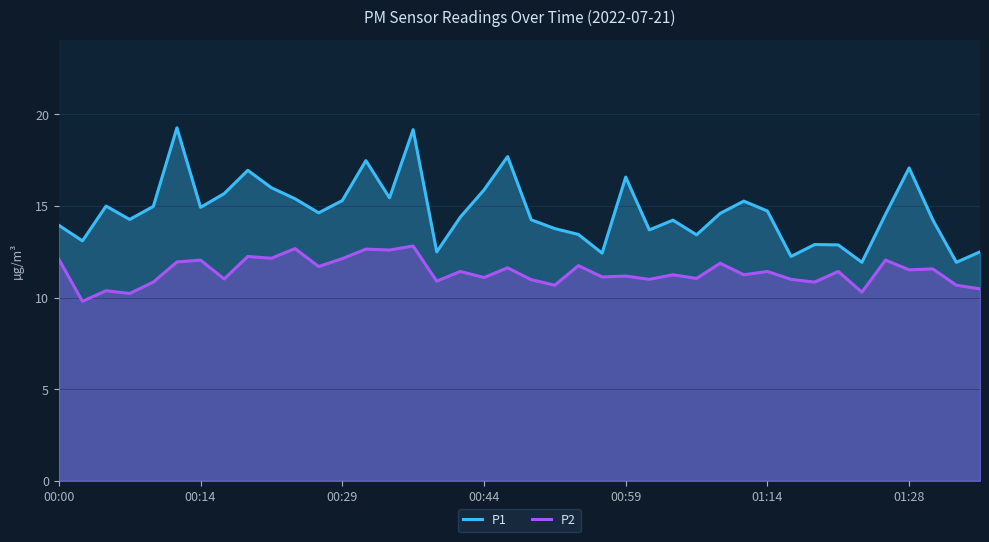

Which series has the largest total across all categories?

P1